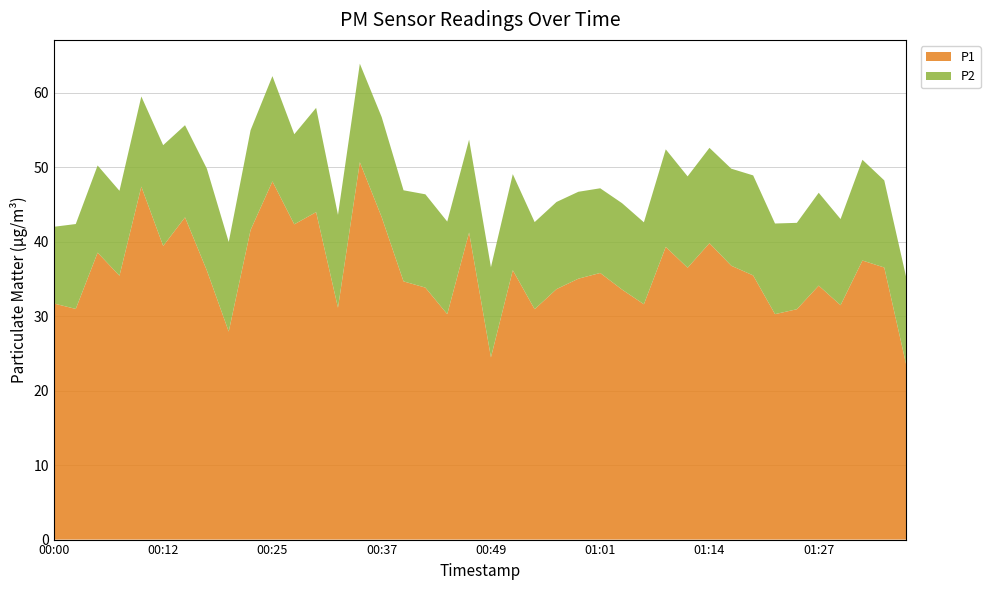

Reading right to left, extract all data points from this chart.

P1: 23.5	36.5	37.5	31.5	34.1	30.9	30.3	35.5	36.8	39.8	36.5	39.3	31.6	33.6	35.8	35.0	33.6	30.9	36.2	24.5	41.2	30.3	33.8	34.7	43.3	50.7	31.1	44.0	42.3	48.1	41.6	27.9	36.1	43.3	39.4	47.4	35.4	38.5	31.0	31.7
P2: 11.7	11.7	13.5	11.6	12.5	11.6	12.2	13.4	13.0	12.8	12.3	13.1	11.0	11.6	11.4	11.7	11.7	11.7	12.9	12.1	12.5	12.4	12.5	12.2	13.4	13.2	12.5	14.0	12.1	14.1	13.4	12.0	13.7	12.4	13.5	12.1	11.4	11.7	11.4	10.3